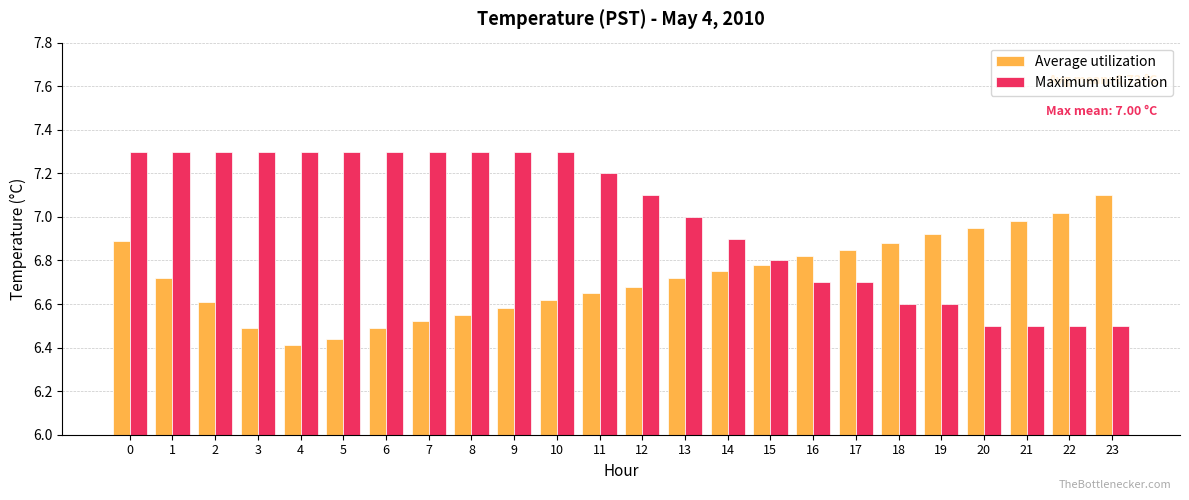

Between 11 and 13, which series saw the biggest shift?

Maximum utilization